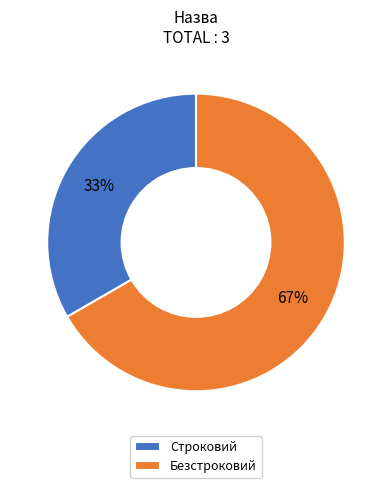

Does Строковий account for over 50% of the chart?

No